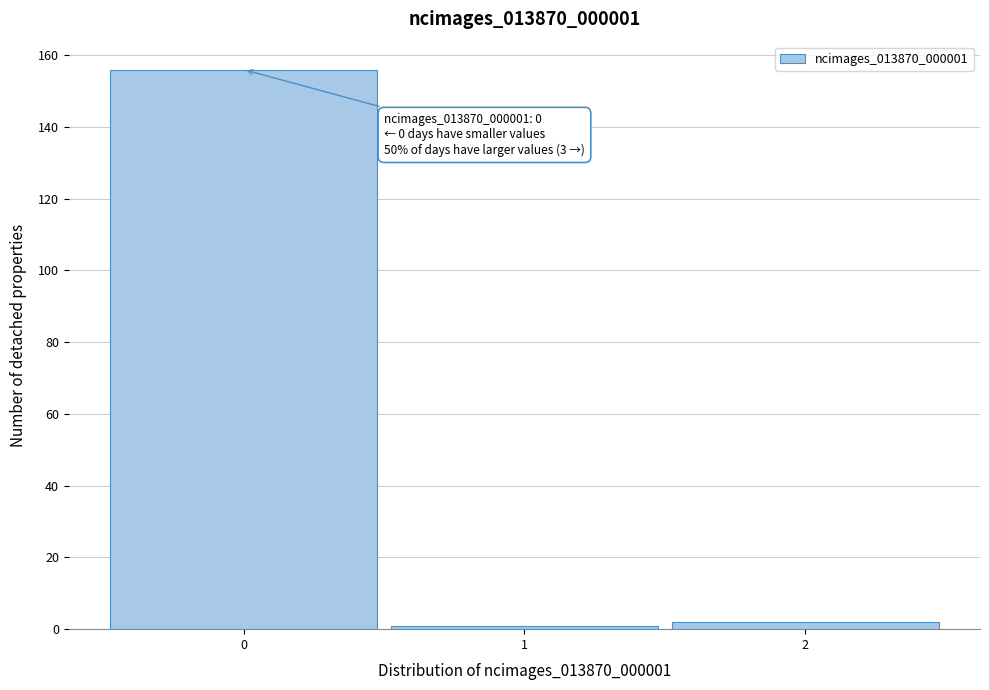

Over which range of the x-axis is the bar tallest?

-0.5 to 0.5